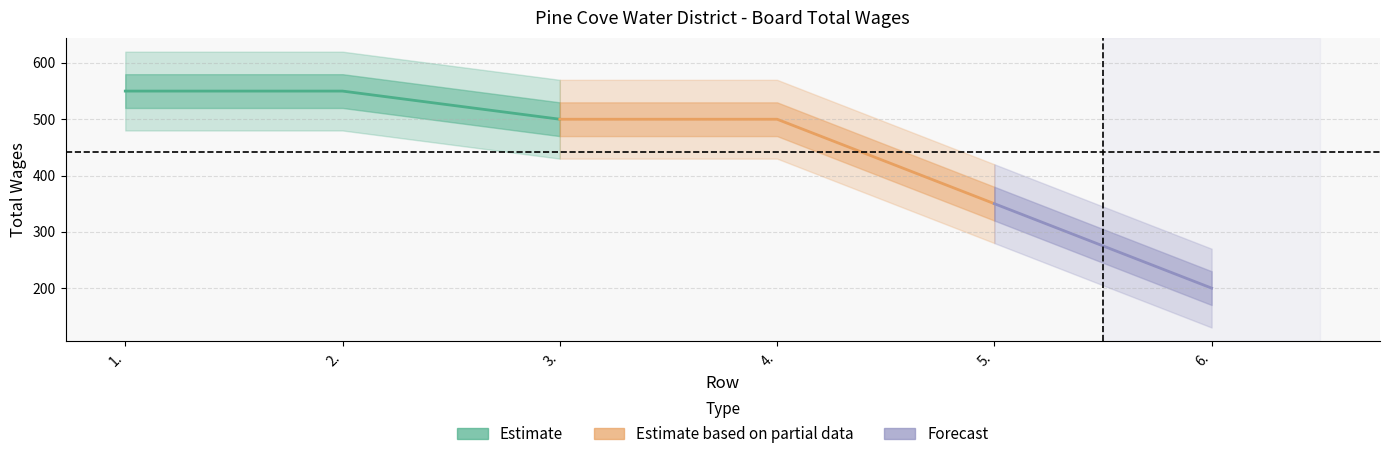

Count the values in the range 350 to 550.

5